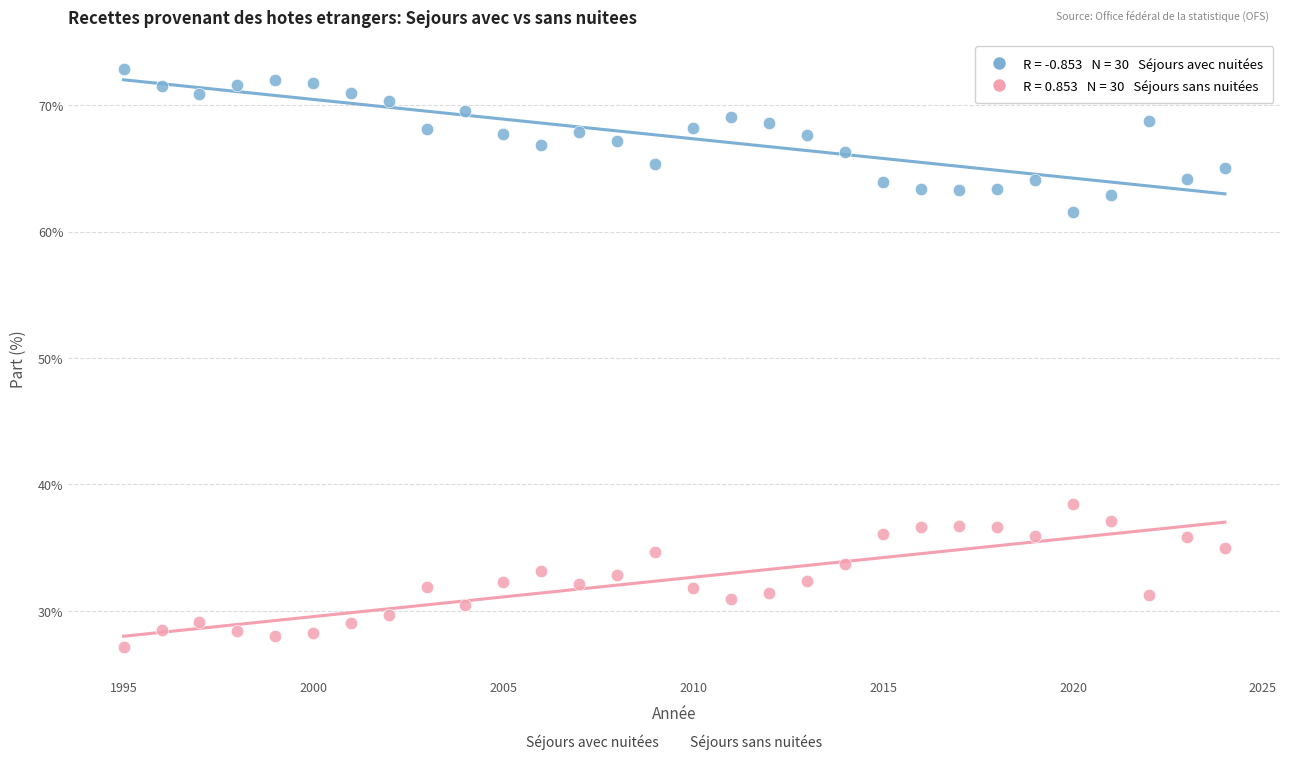

Across all data points, what is the range of Y values (max minus min)?

45.7